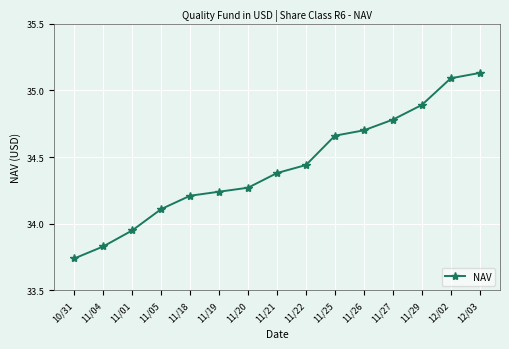

What is the sum of the values at 11/22 and 11/26?

69.1